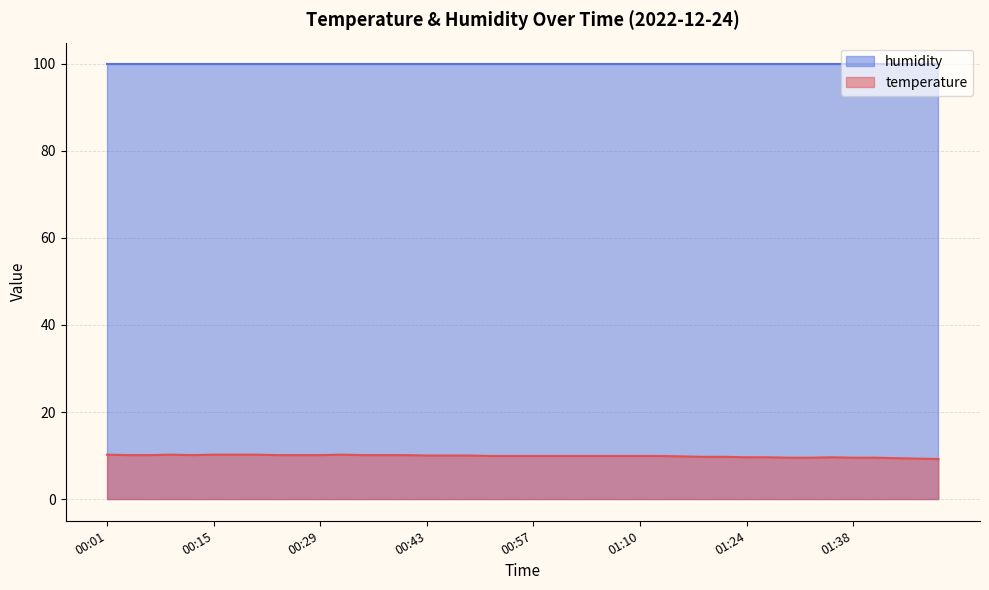

Which label corresponds to the largest value in the chart?

00:01